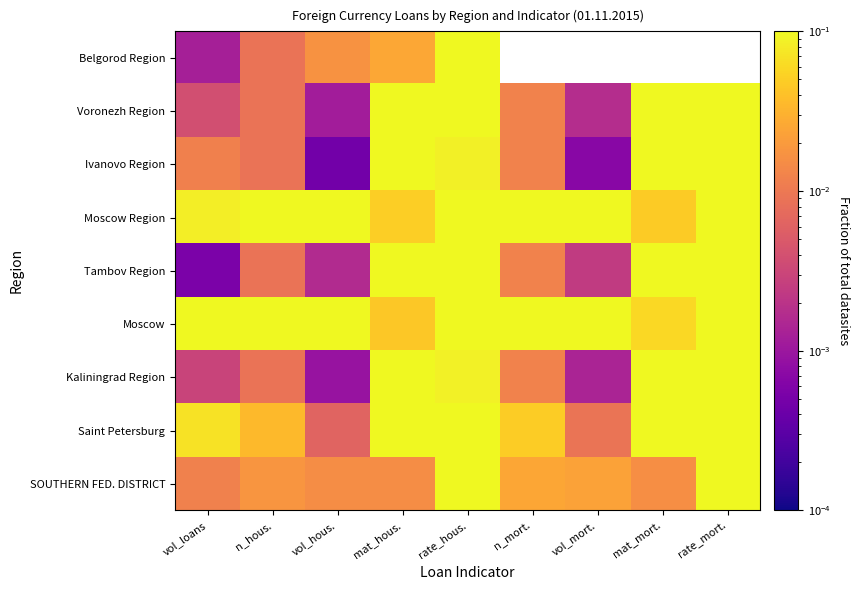

Rank the series at vol_mort. from lowest to highest value.

Ivanovo Region, Belgorod Region, Kaliningrad Region, Voronezh Region, Tambov Region, Saint Petersburg, SOUTHERN FED. DISTRICT, Moscow Region, Moscow